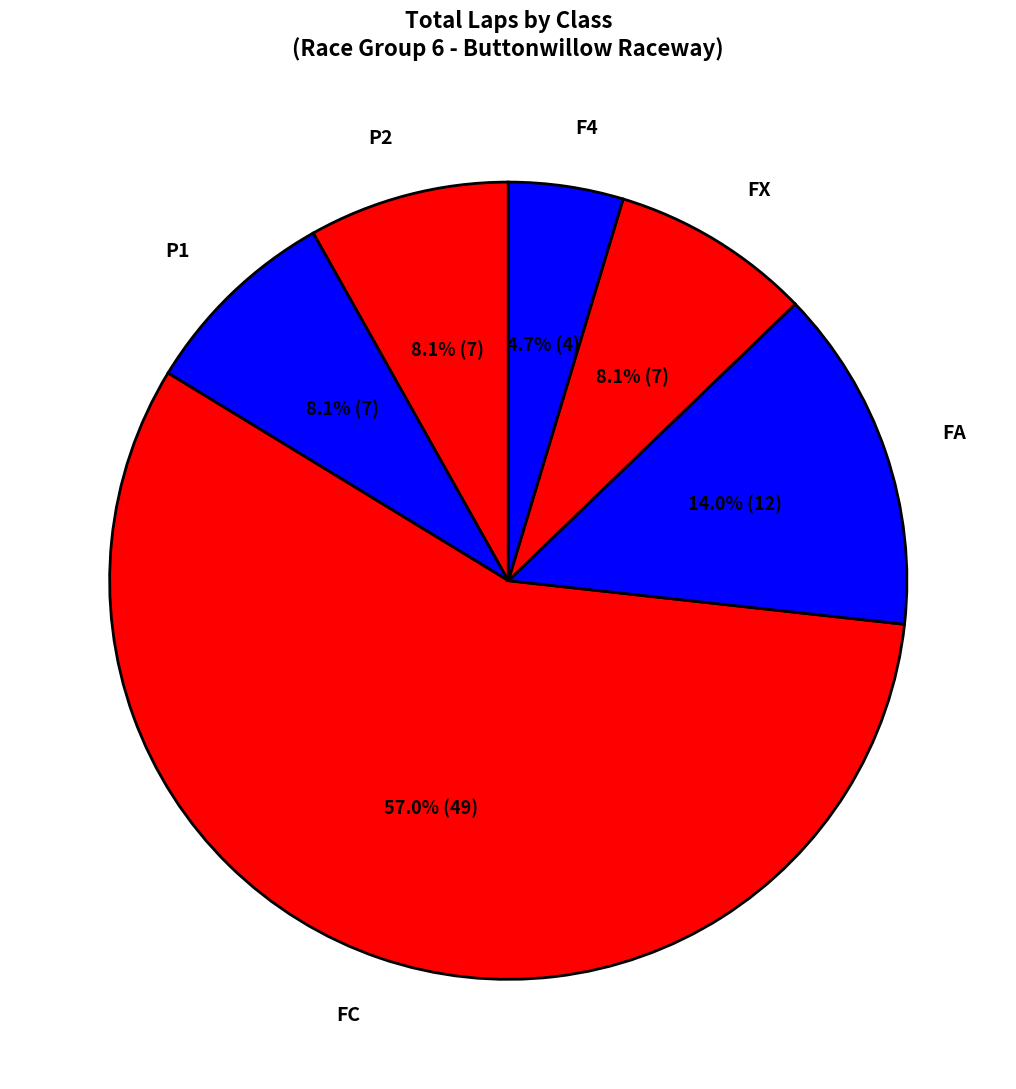

What percentage is NOT represented by FA?

86.0%